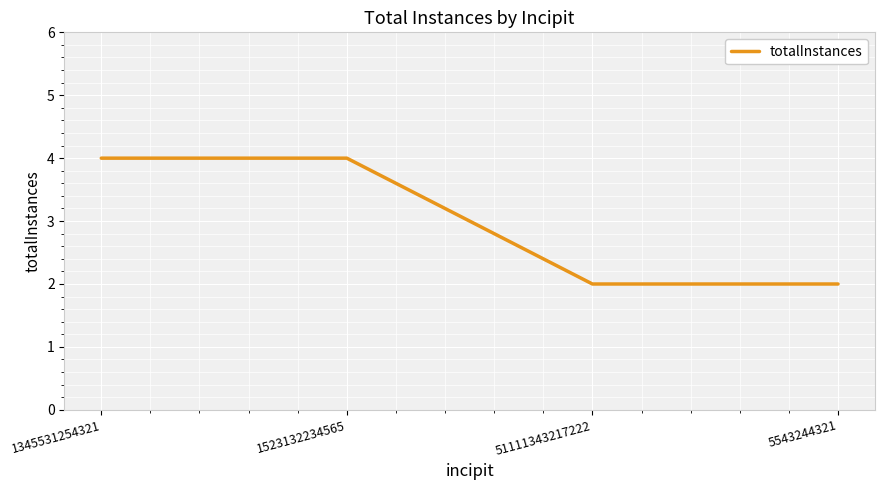

What is the greatest value displayed?

4